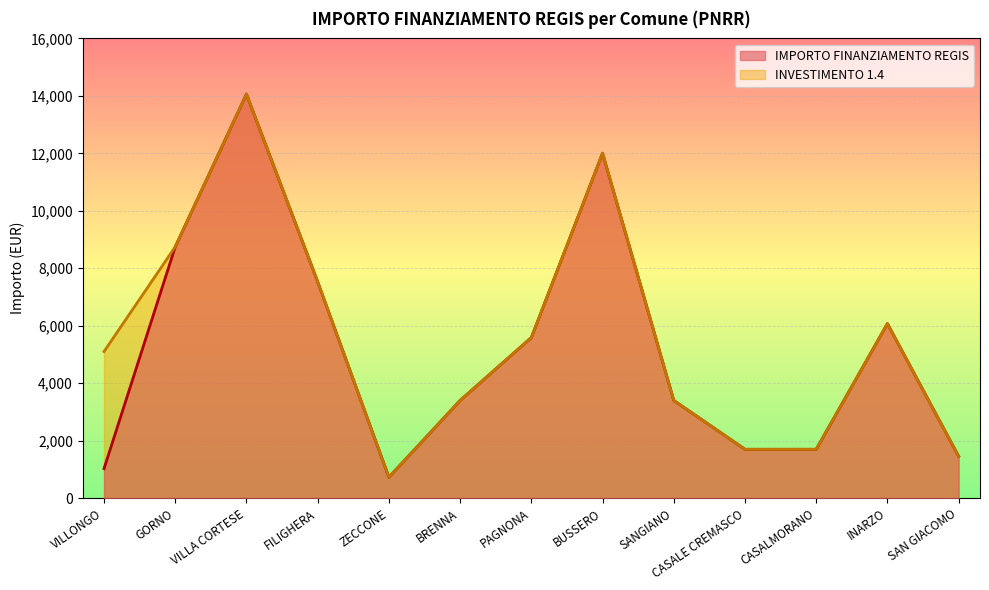

List the series in order of their peak value, highest first.

INVESTIMENTO 1.4, IMPORTO FINANZIAMENTO REGIS